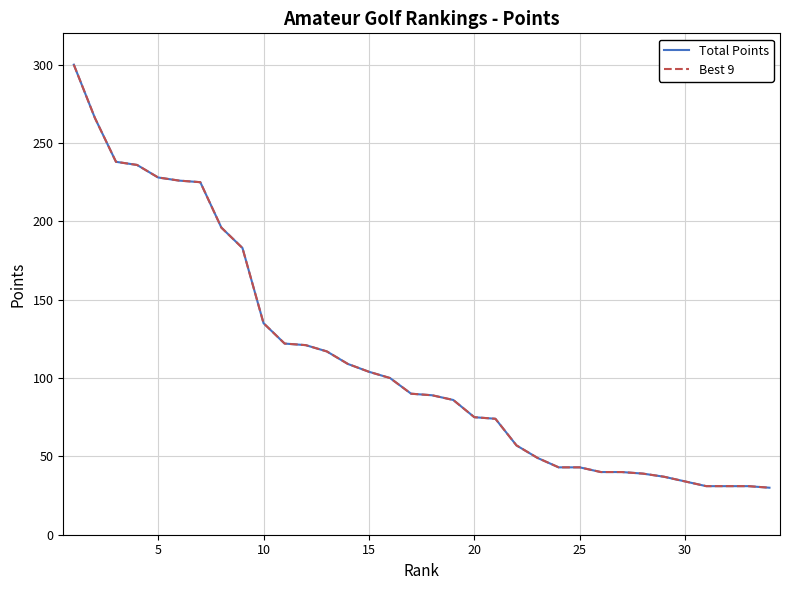

At how many categories does at least one series exceed 244?

2